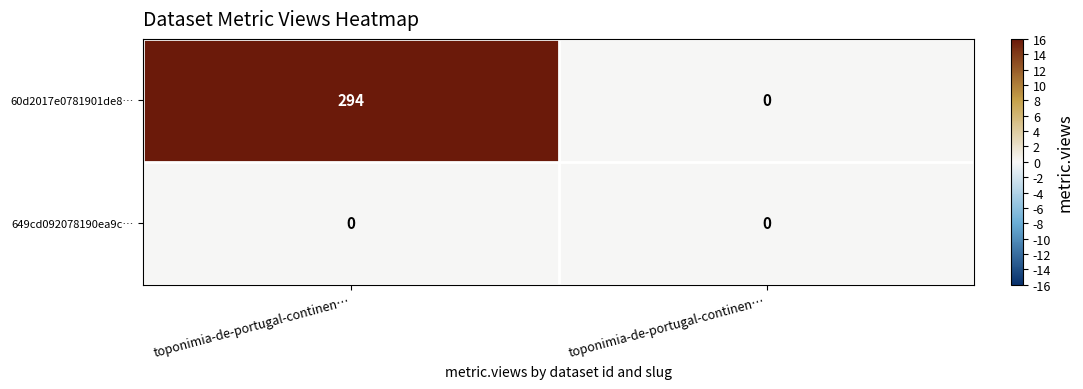

Reading left to right, transcribe all the data shown in this chart.

60d2017e0781901de8…: toponimia-de-portugal-continen…=294	toponimia-de-portugal-continen…=0
649cd092078190ea9c…: toponimia-de-portugal-continen…=0	toponimia-de-portugal-continen…=0